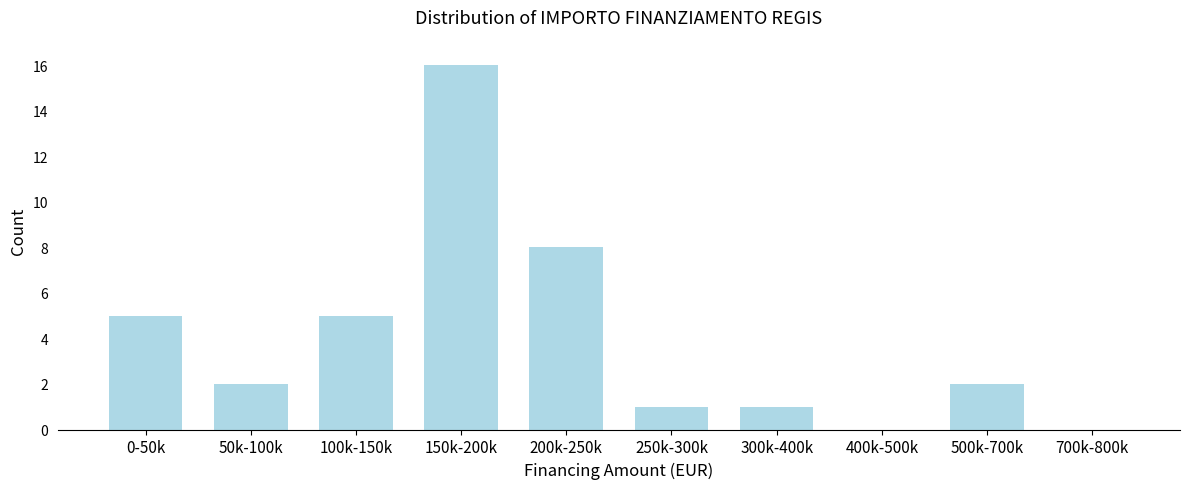

Reading left to right, list all the values displayed in this chart.

0-50k=5	50k-100k=2	100k-150k=5	150k-200k=16	200k-250k=8	250k-300k=1	300k-400k=1	400k-500k=0	500k-700k=2	700k-800k=0